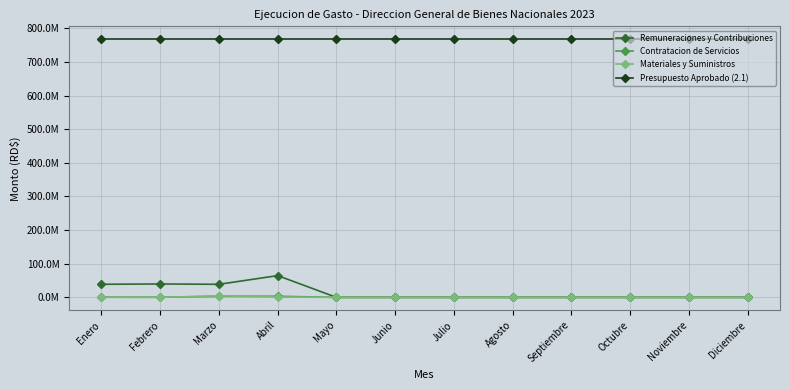

Which series has the widest spread of values?

Remuneraciones y Contribuciones